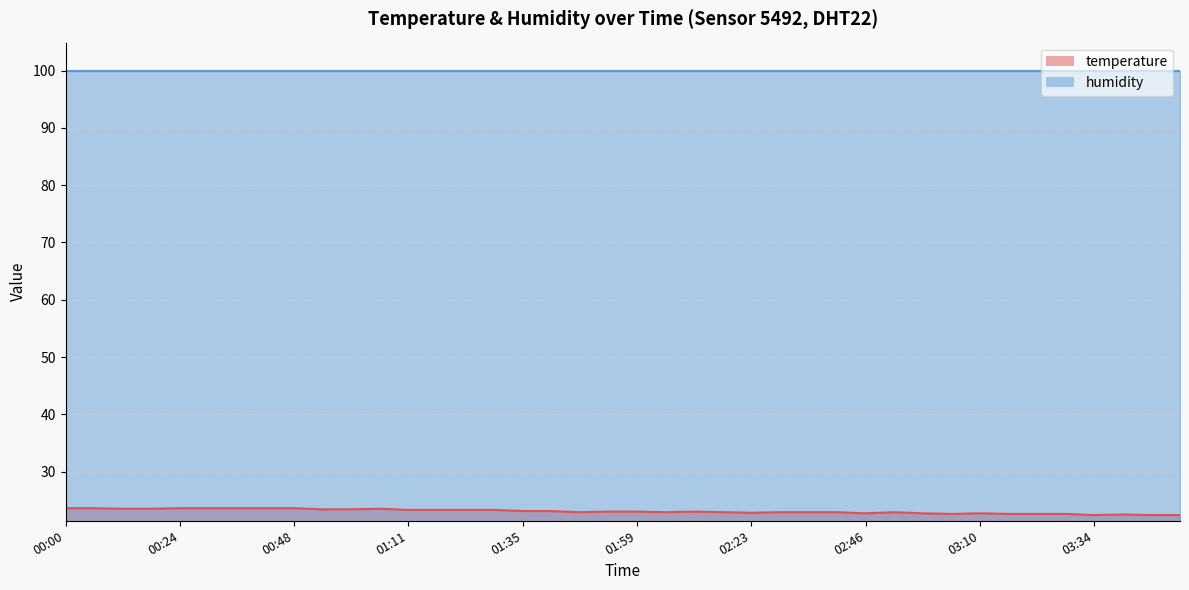

Does the chart have visible grid lines?

Yes